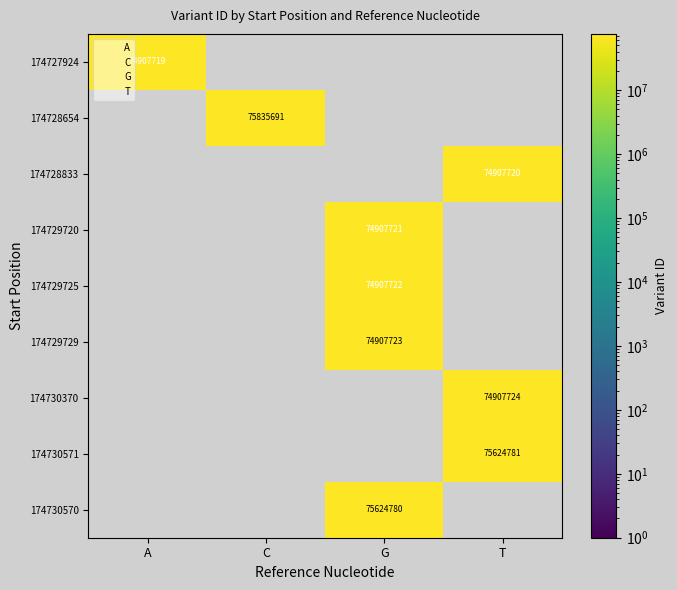

Count the number of data series in this chart.

9